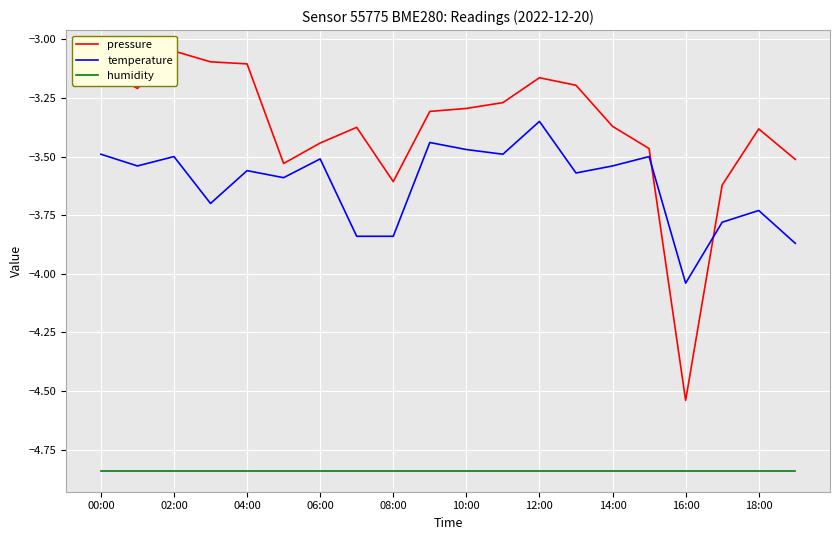

Is this an area chart (filled region under the line)?

No